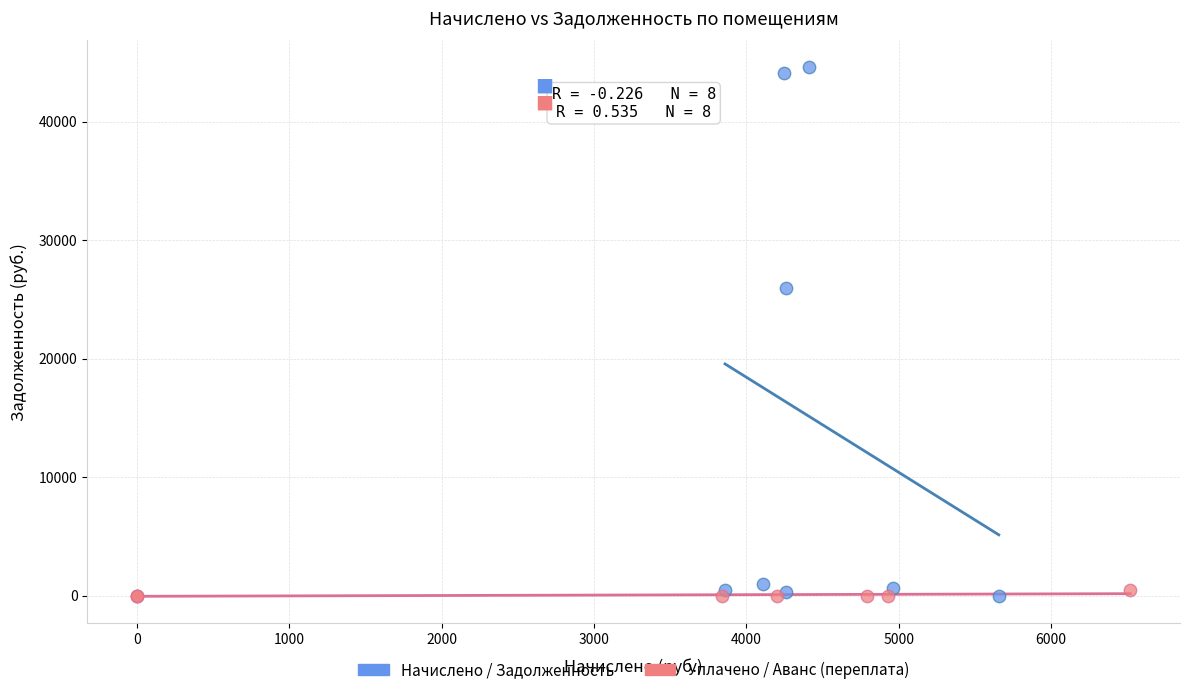

Which series reaches the maximum Y coordinate?

Начислено / Задолженность